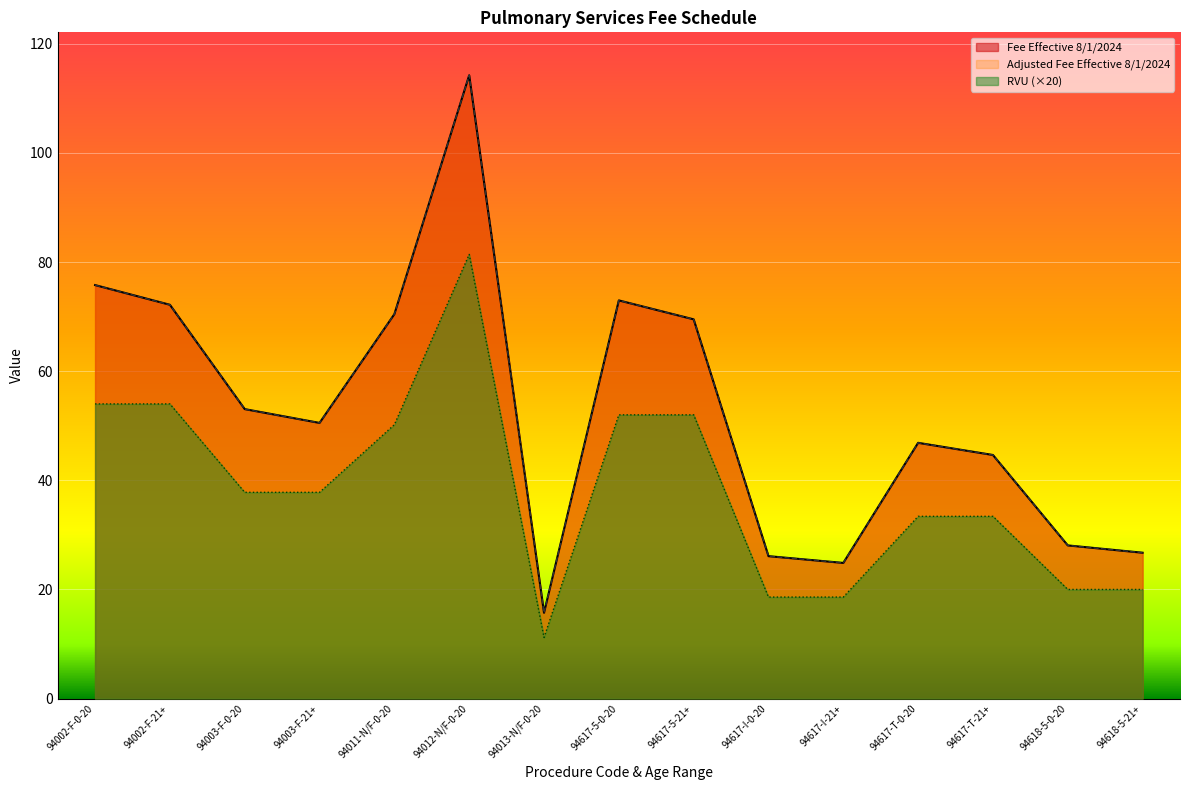

How many data points in Adjusted Fee Effective 8/1/2024 are less than 50?

7